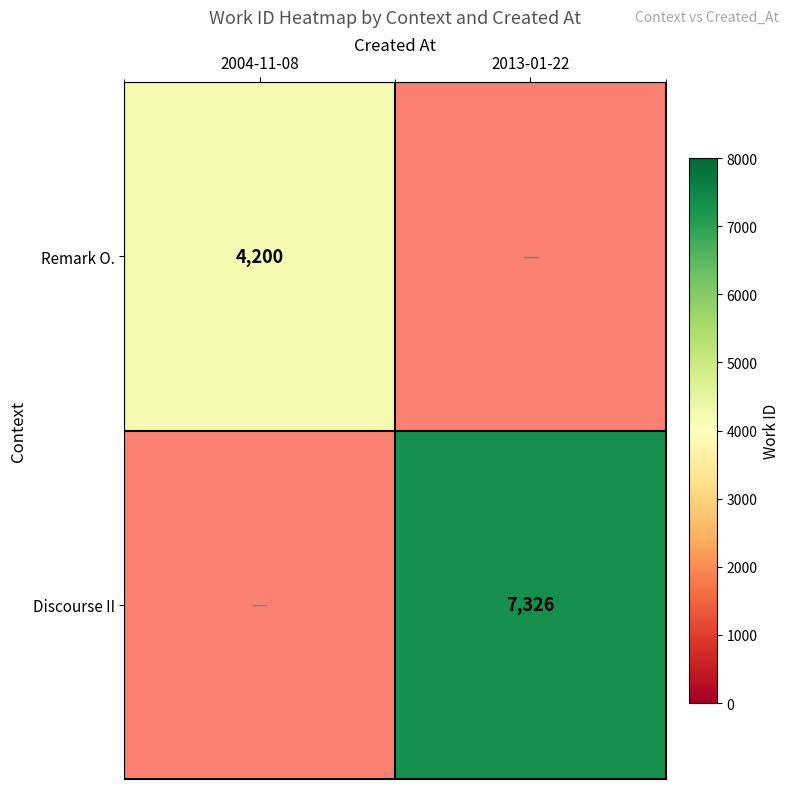

The Remark O. series shows 5966 at 2004-11-08. True or false?

False